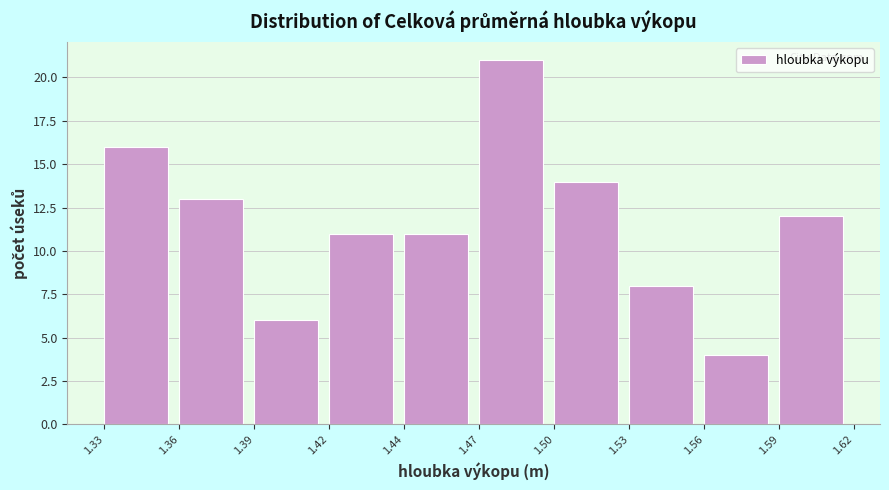

Reading left to right, transcribe all the data shown in this chart.

16	13	6	11	11	21	14	8	4	12